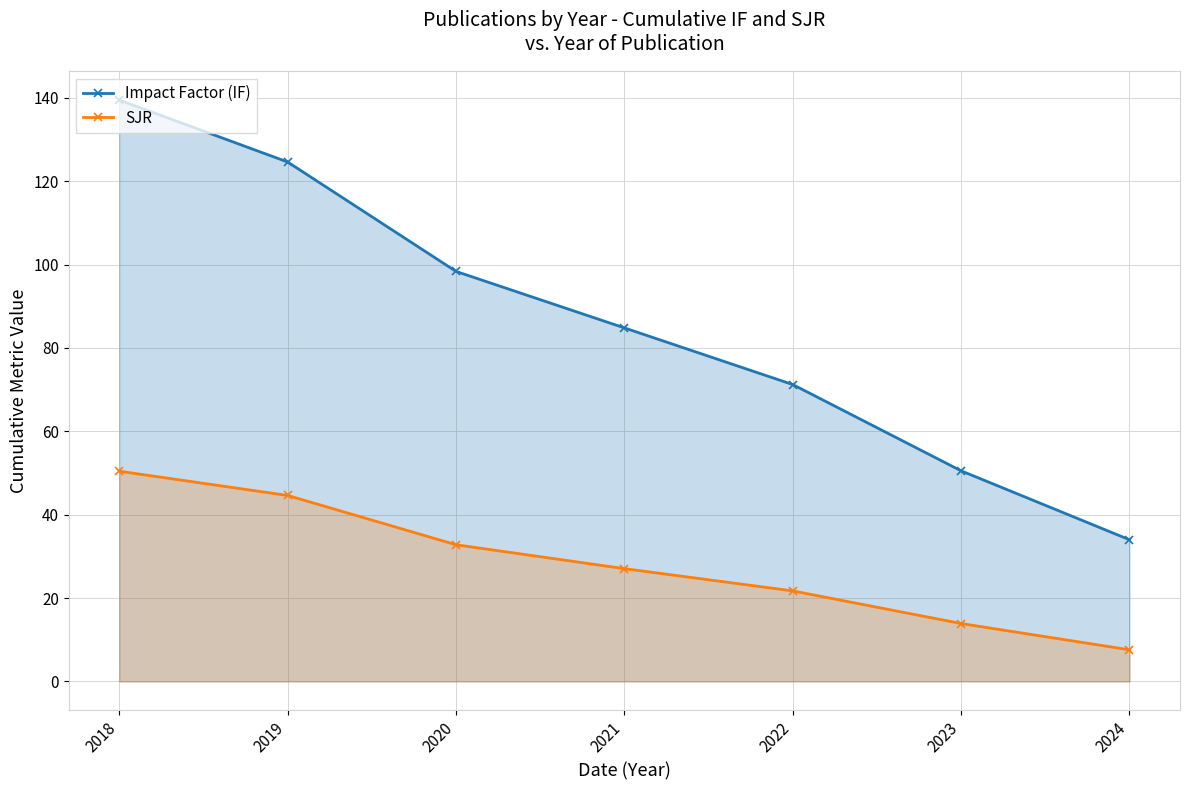

Reading left to right, what are all the values shown in this chart?

Impact Factor (IF): 139.5	124.6	98.4	84.8	71.2	50.5	34.0
SJR: 50.4	44.6	32.8	27.1	21.7	13.9	7.6